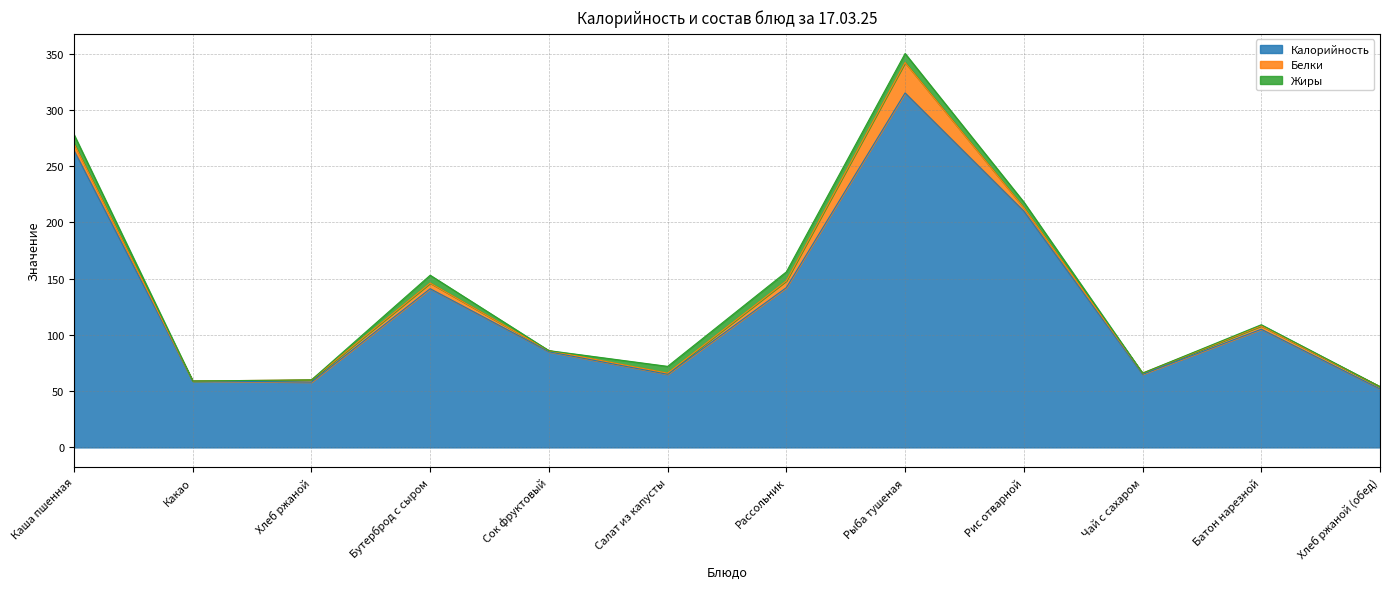

What is the total value across all series at Сок фруктовый?

86